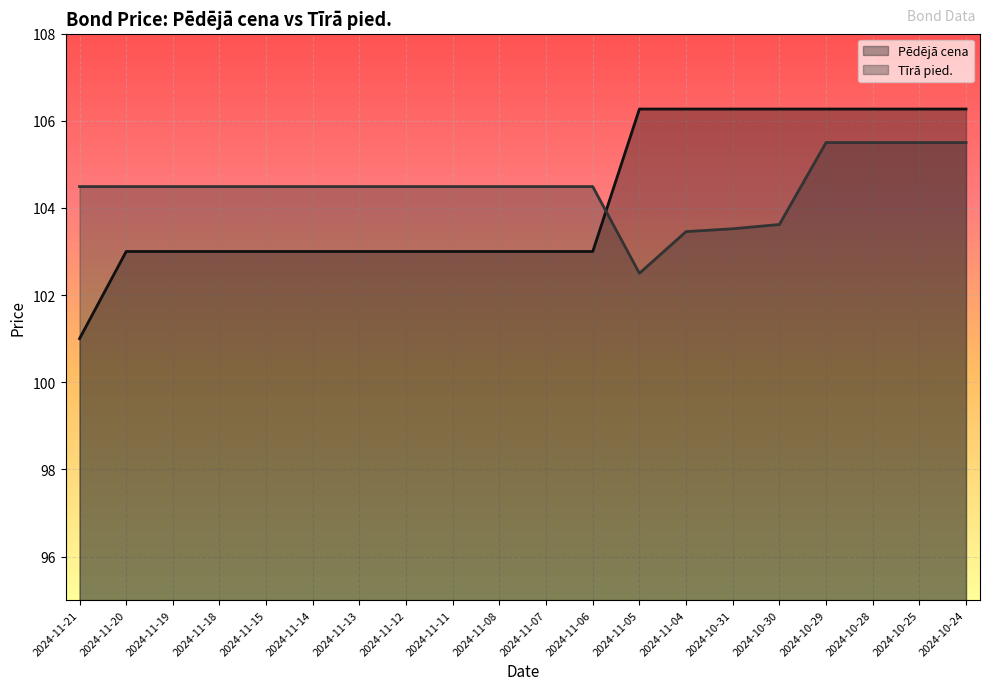

What is the label of the 8th point from the right?

2024-11-05